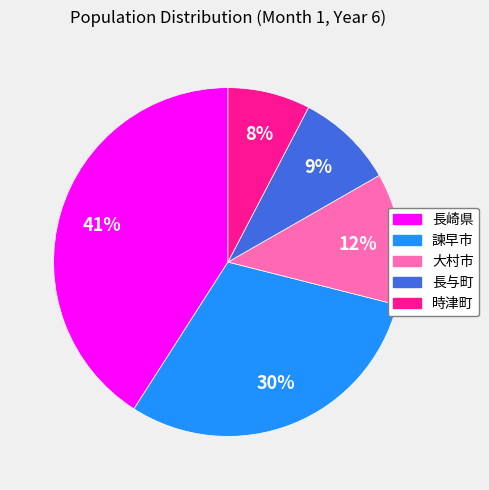

To the nearest percent, what is the difference between the 長崎県 and 諫早市 slice percentages?

11%